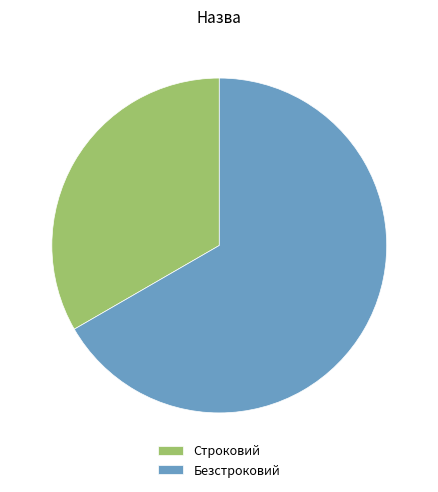

What is the majority slice?

Безстроковий